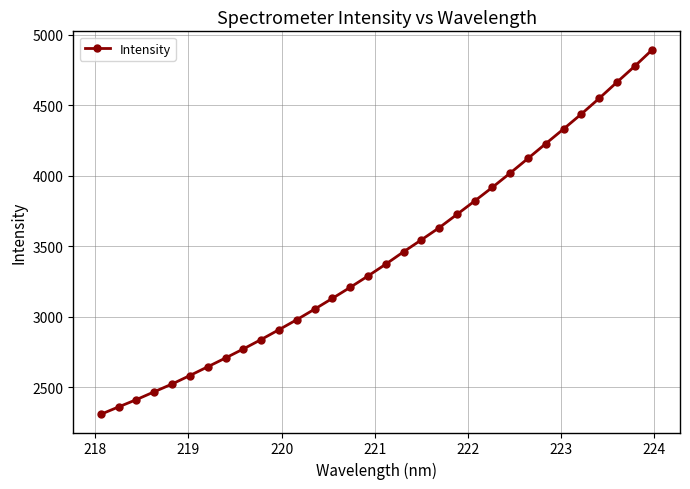

True or false: there are more than 2 points higher than both neighbors.

False